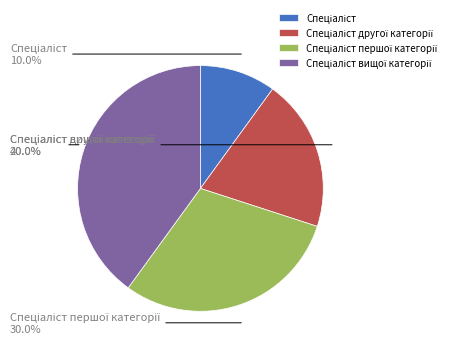

Does any single category account for the majority?

No